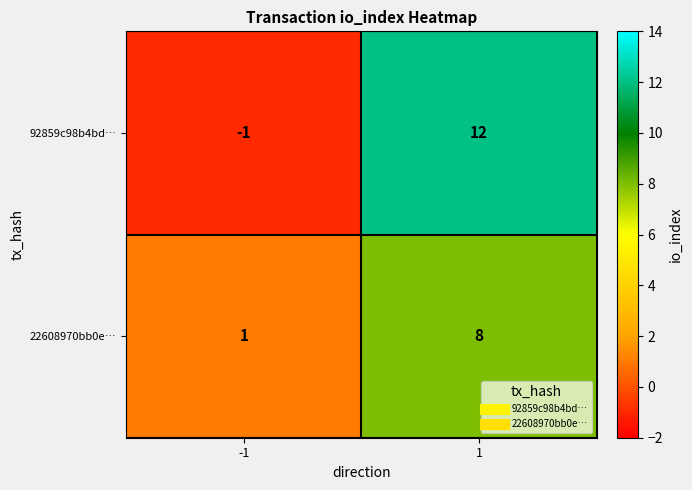

Which series has the widest spread of values?

92859c98b4bd…